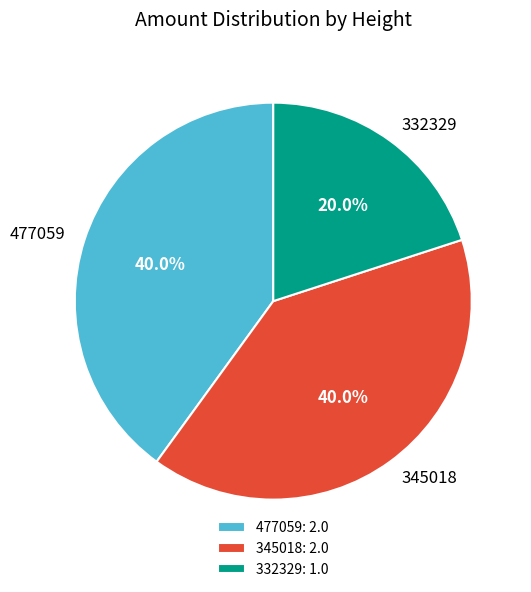

Is 477059 the majority of the pie?

No